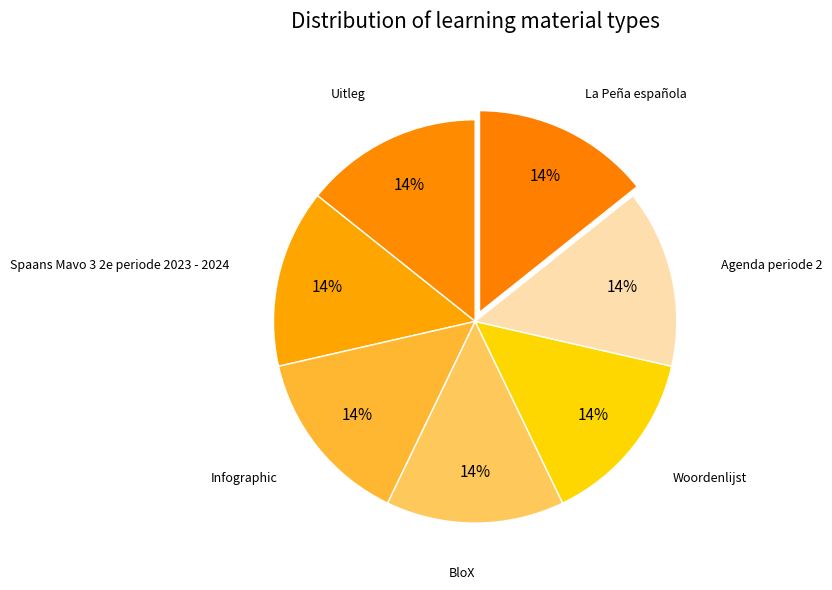

Do Woordenlijst and Uitleg together represent more than half of the pie?

No